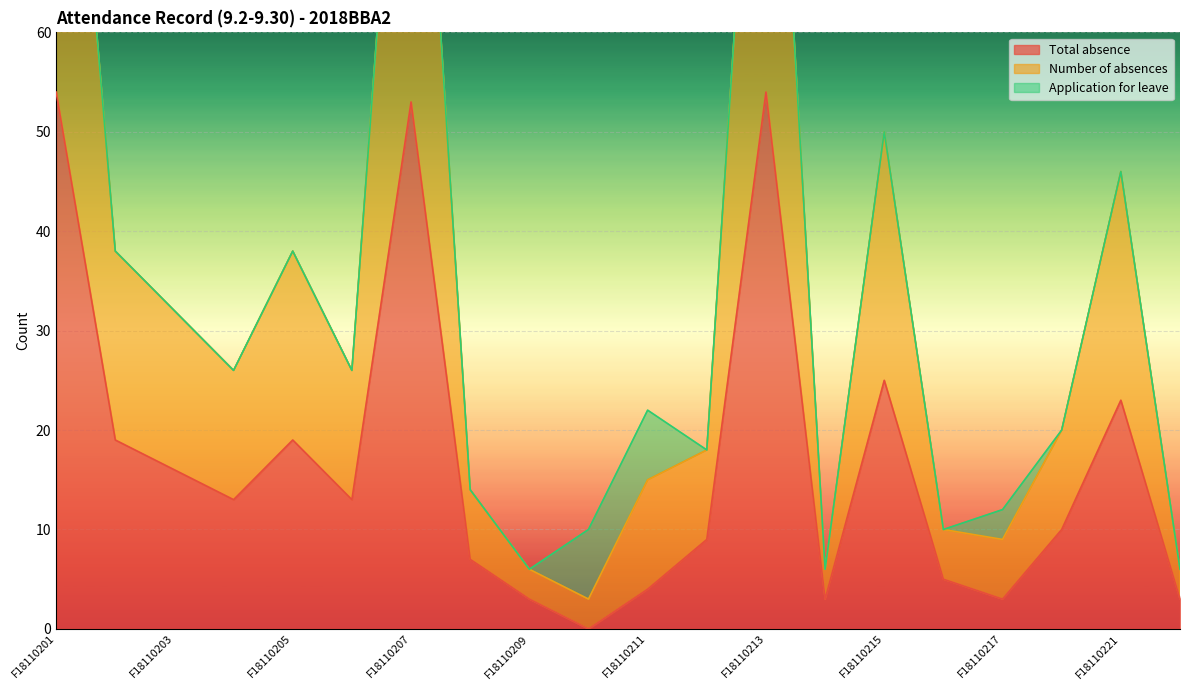

True or false: Number of absences has more than 2 points higher than both neighbors.

True